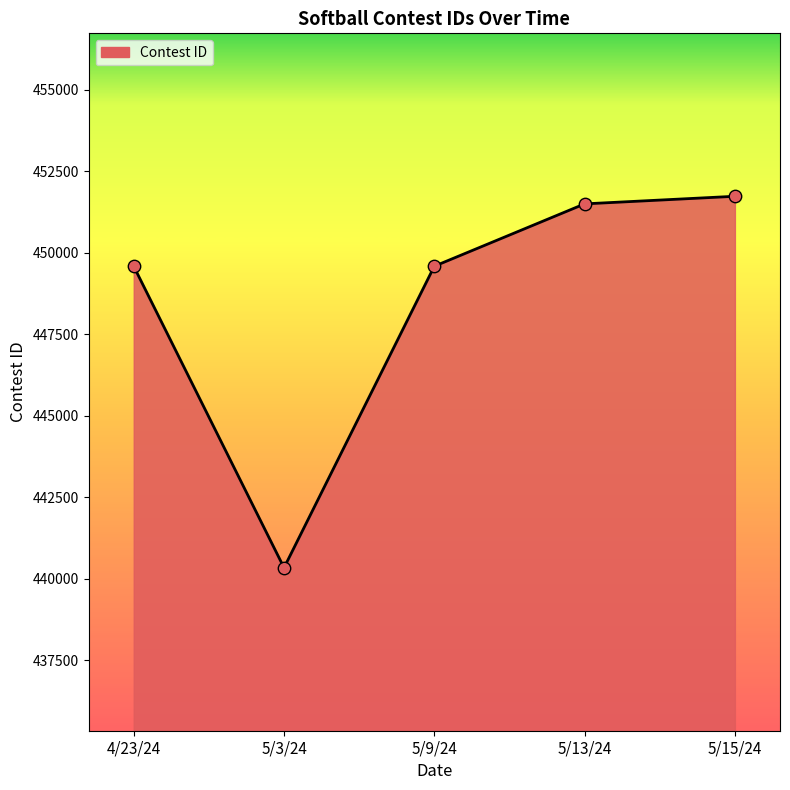

What is the change in value from 4/23/24 to 5/3/24?

-9250